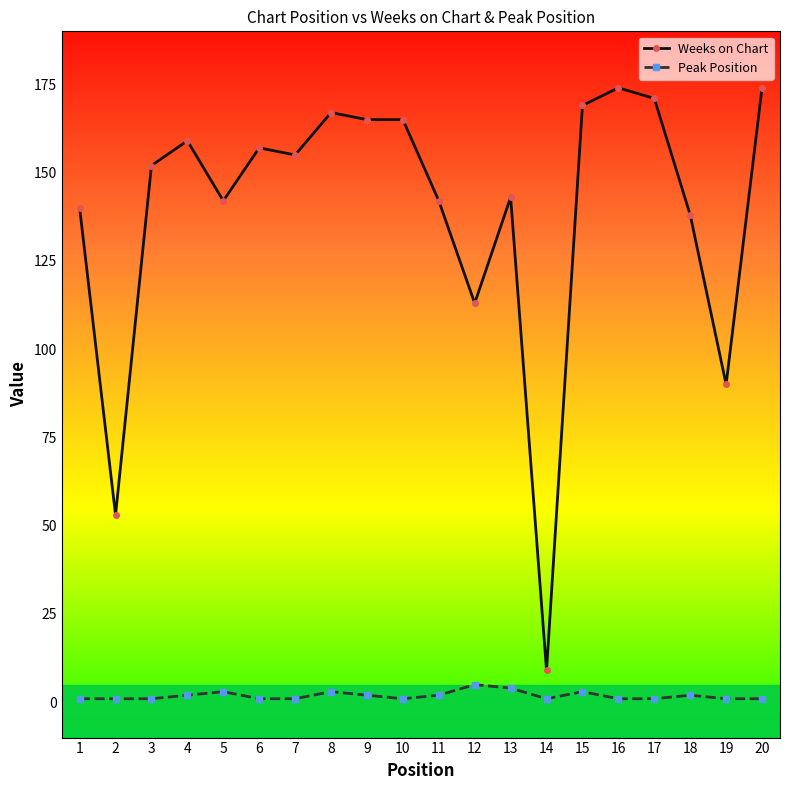

Which category has the lowest value in the Weeks on Chart series?

14